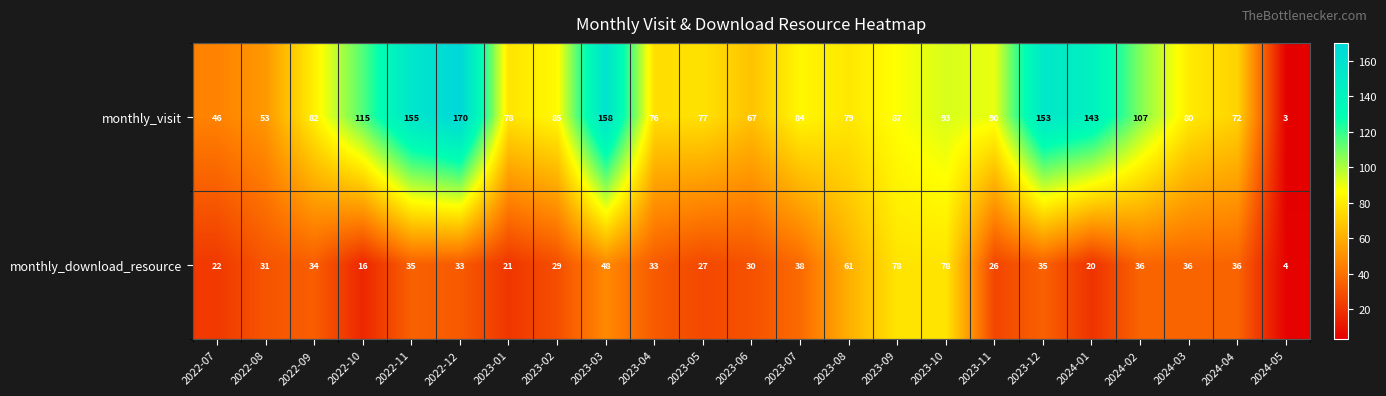

What is the difference between the maximum and minimum values in the monthly_visit series?

167